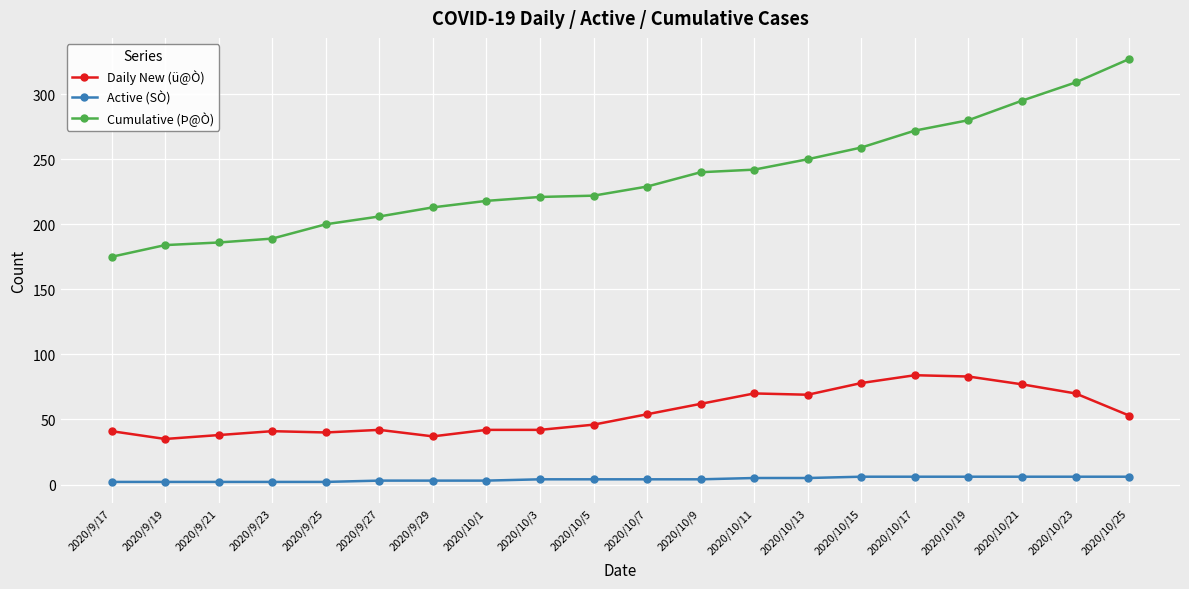

What are all the series names shown in the legend?

Daily New (ü@Ò), Active (SÒ), Cumulative (Þ@Ò)